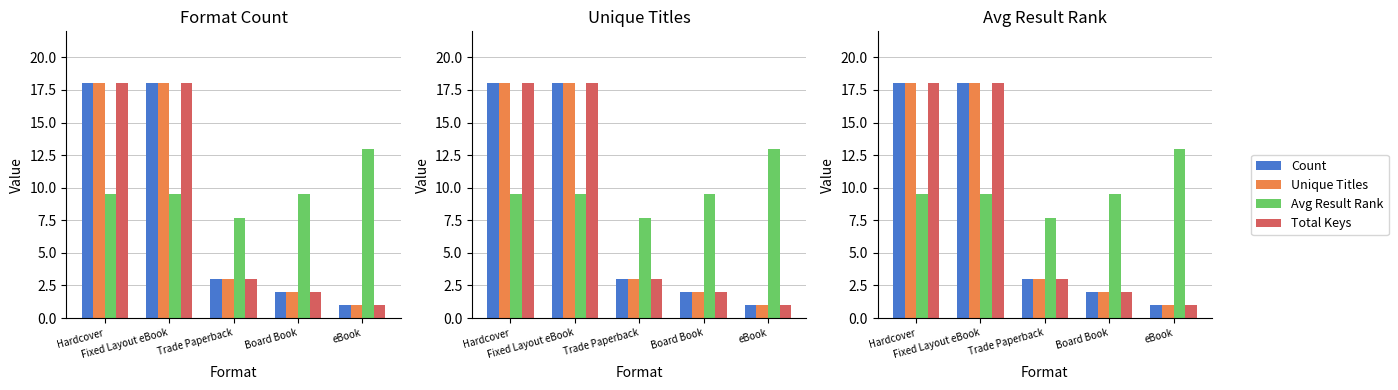

The value of Total Keys at Hardcover is 18.0. True or false?

True